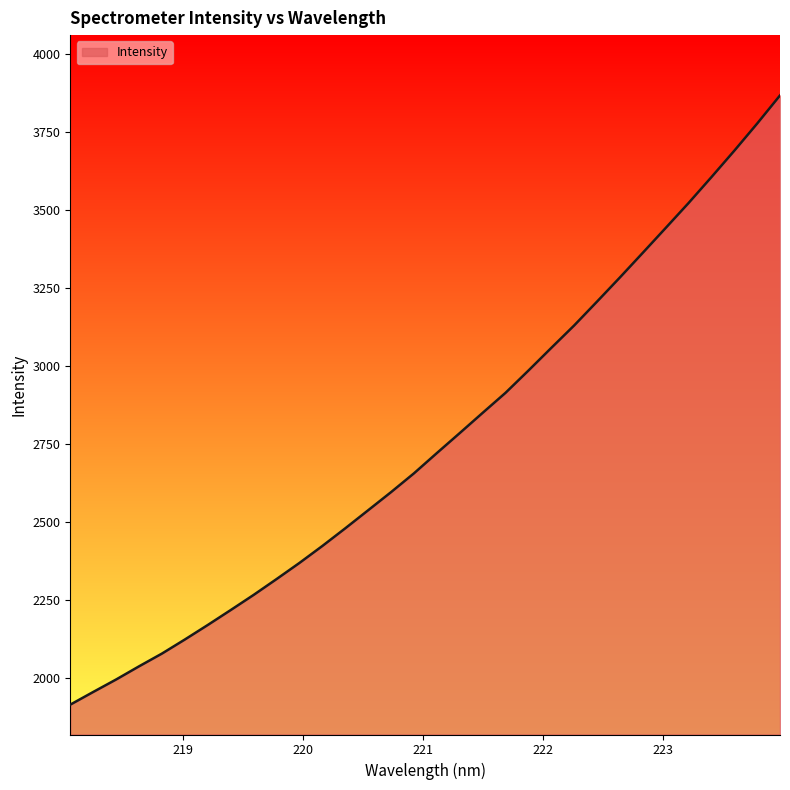

What is the maximum value shown in the chart?

3865.9